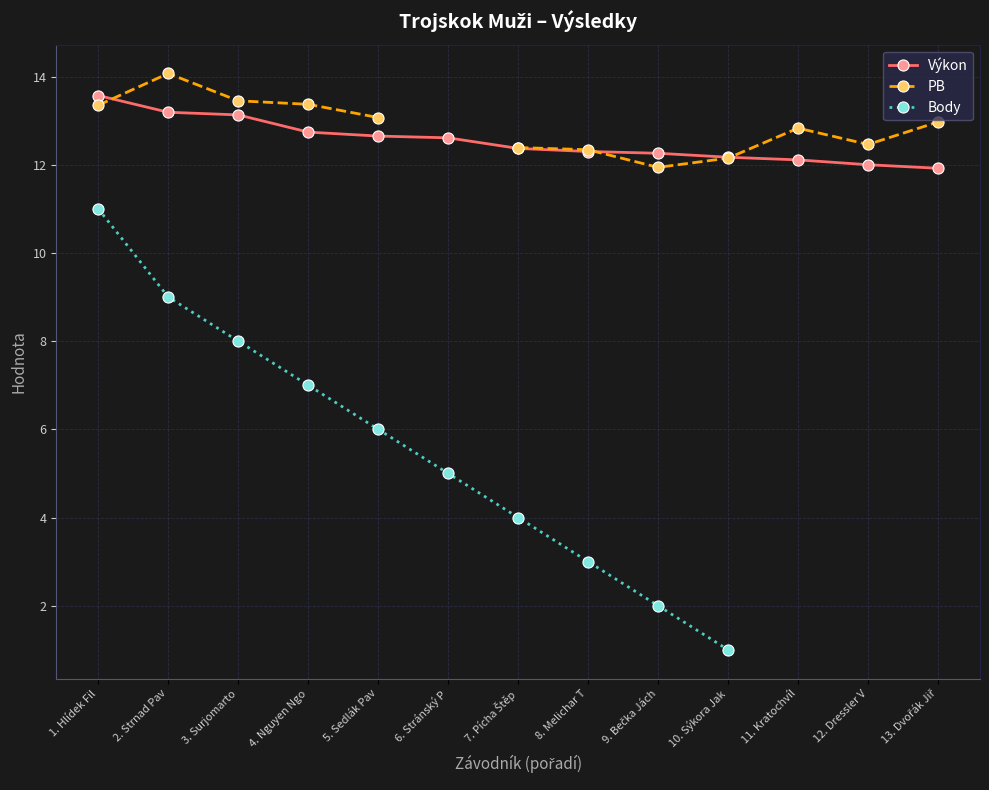

True or false: PB has more than 0 interior local peaks.

True